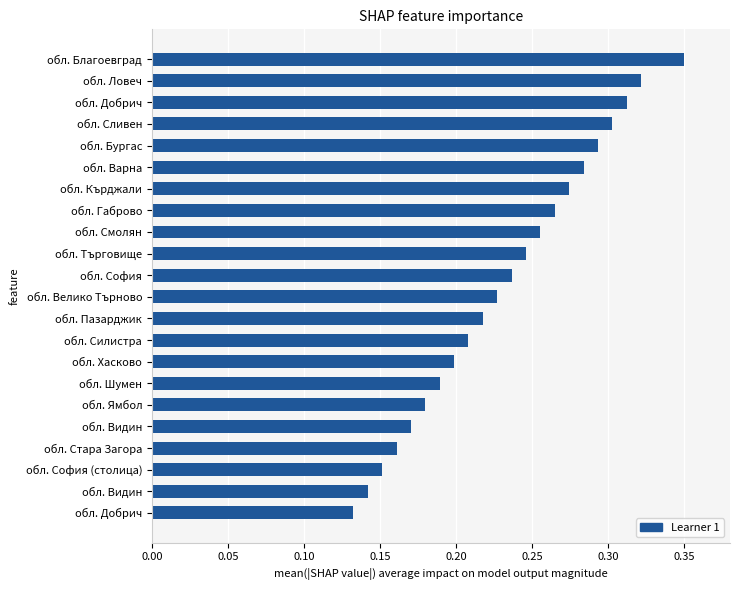

Does the chart contain stacked bars?

No